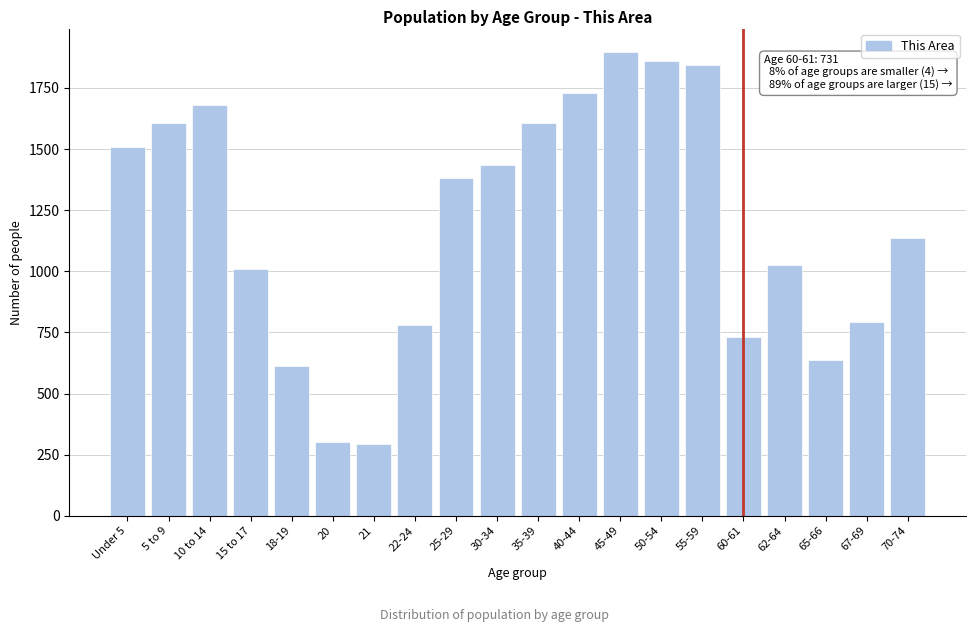

What is the sum of all values?

23874